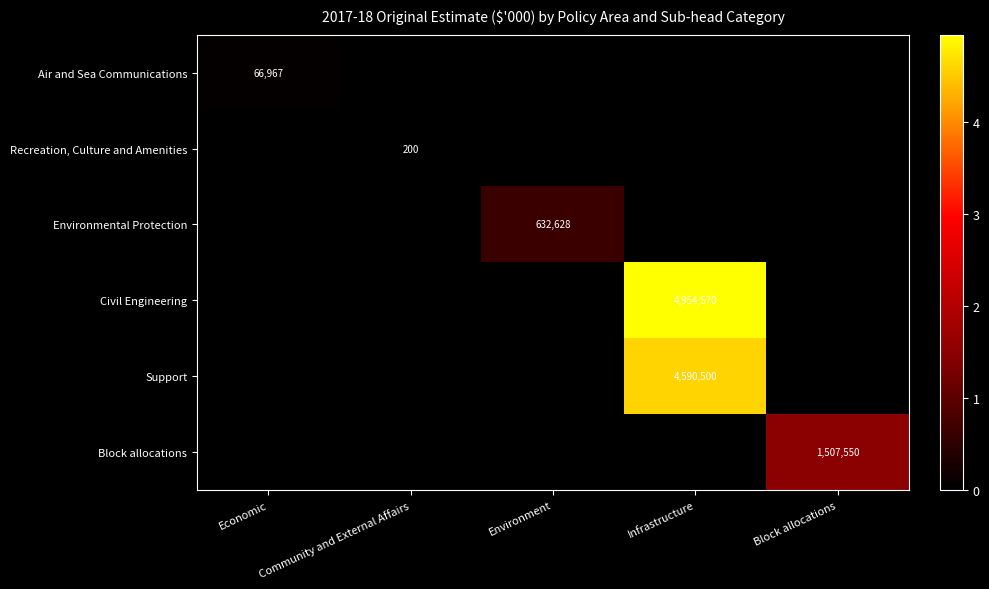

The Support series shows 4590500 at Infrastructure. True or false?

True